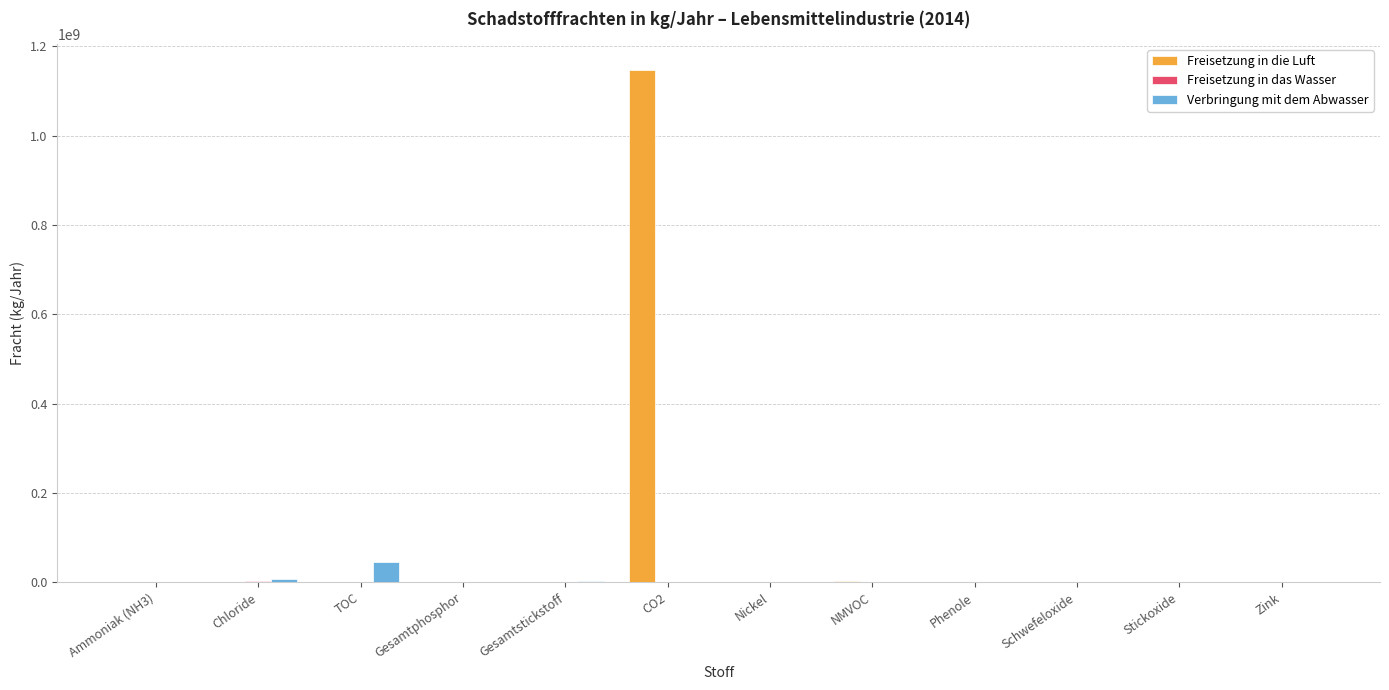

True or false: Freisetzung in die Luft has a value of 630475101 at TOC.

False